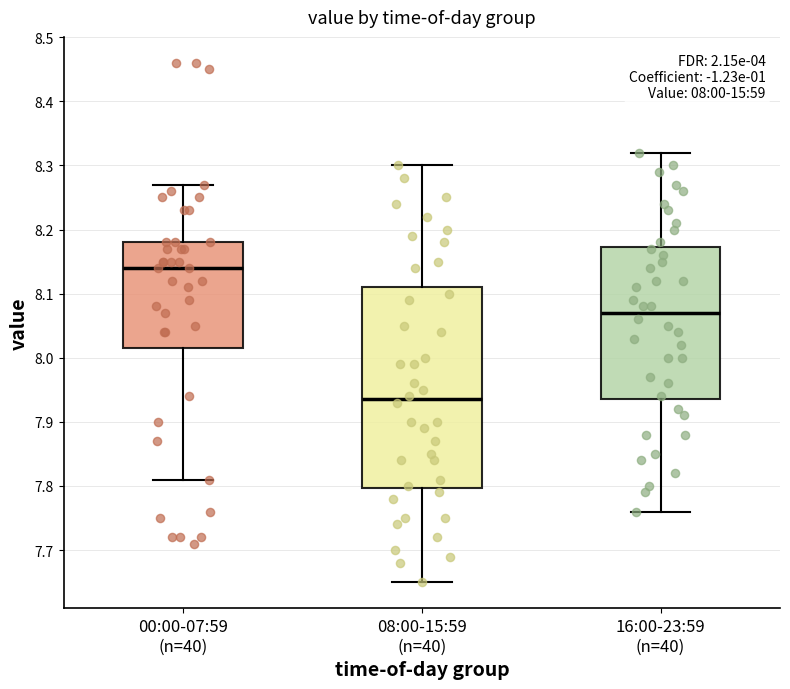

Which box's median line is the highest?

00:00-07:59 (n=40)